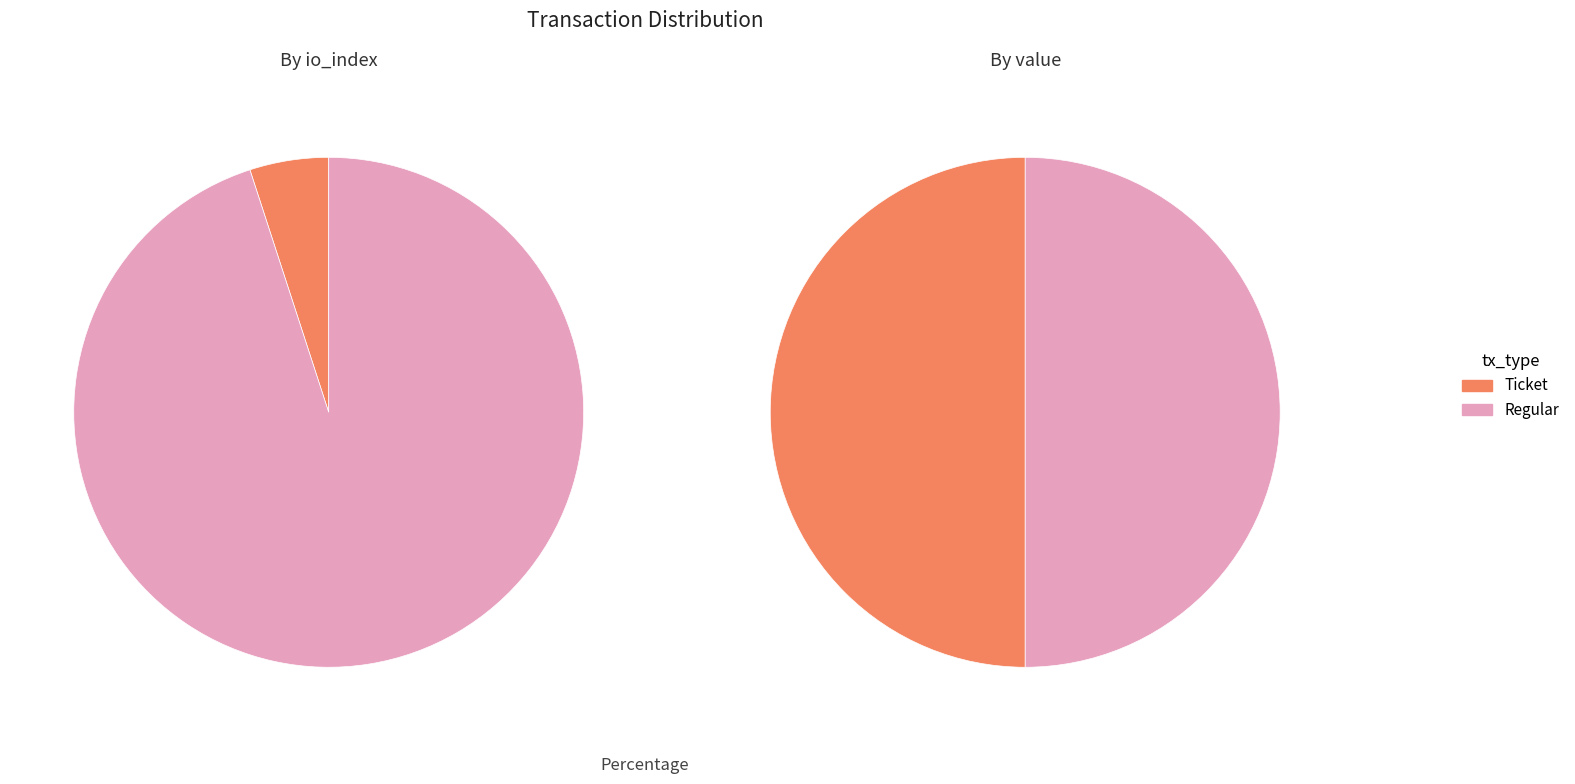

Between io_index and value, which series saw the biggest shift?

Ticket